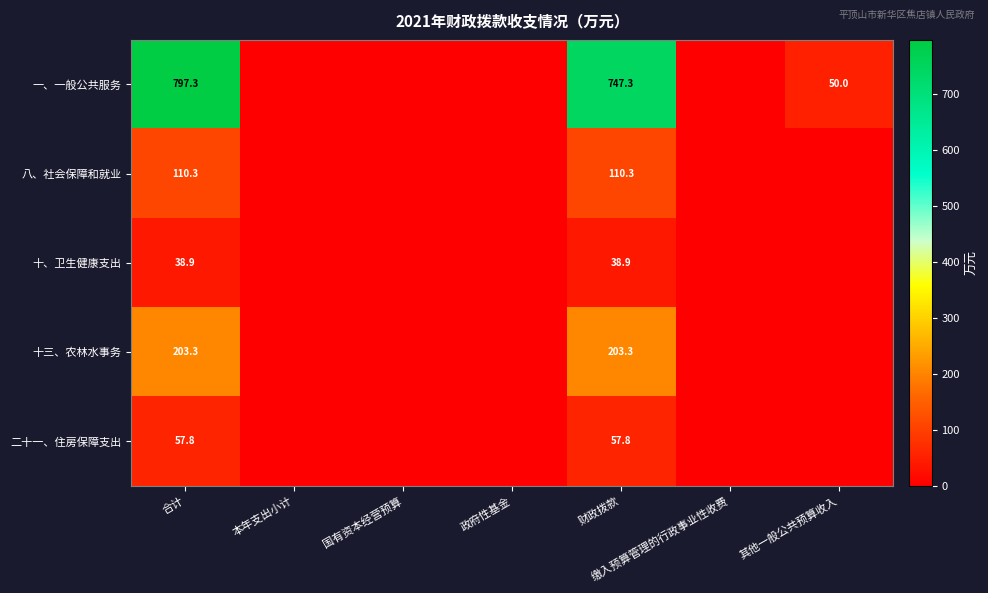

True or false: 十、卫生健康支出 has a value of 11.5 at 财政拨款.

False